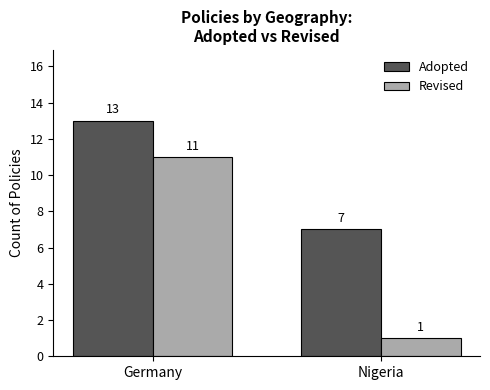

Does the chart contain any negative values?

No